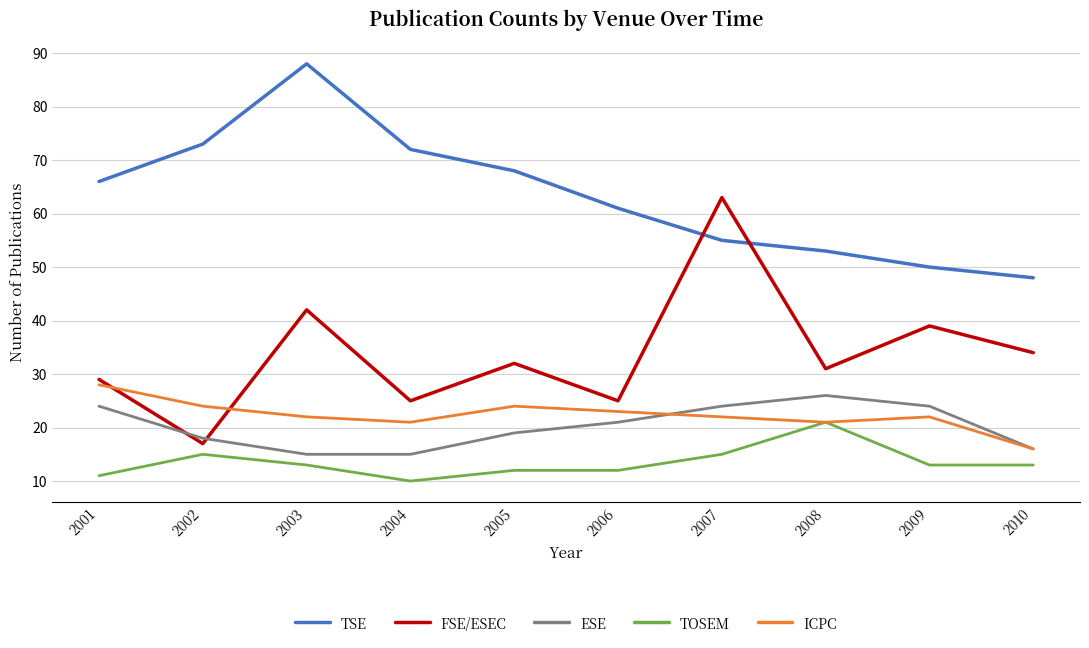

The ESE series shows 16 at 2010. True or false?

True